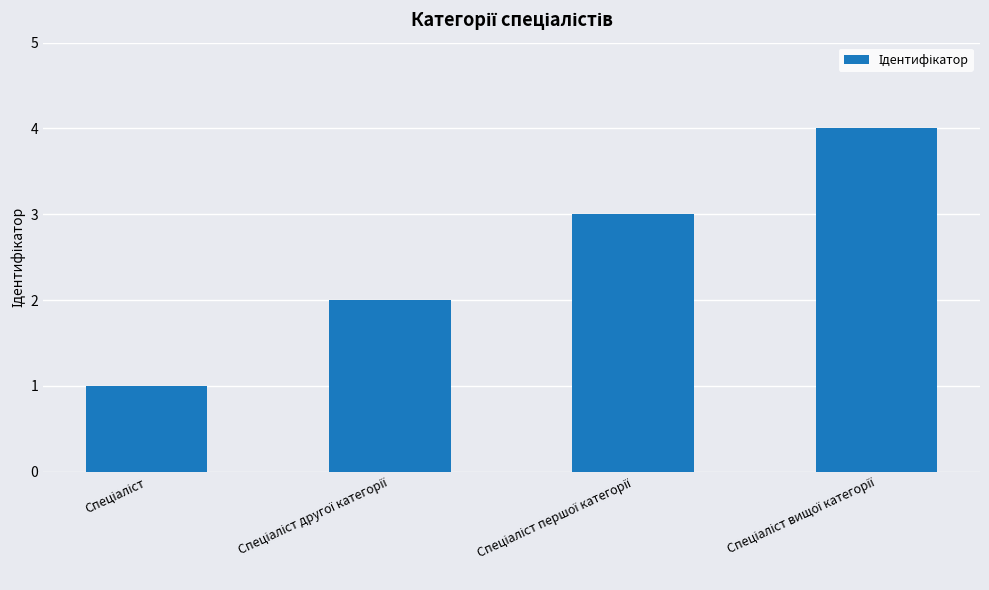

What is the difference between the maximum and minimum values?

3